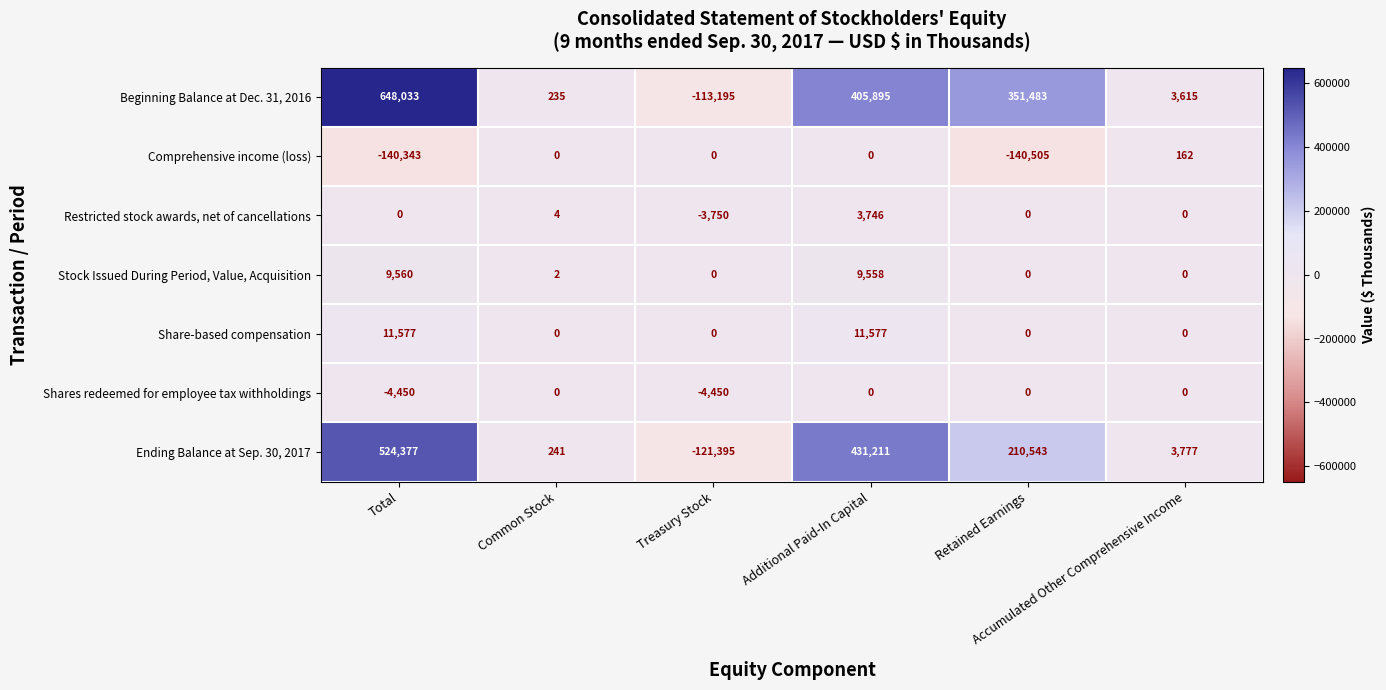

What is the sum of all Comprehensive income (loss) values?

-280686